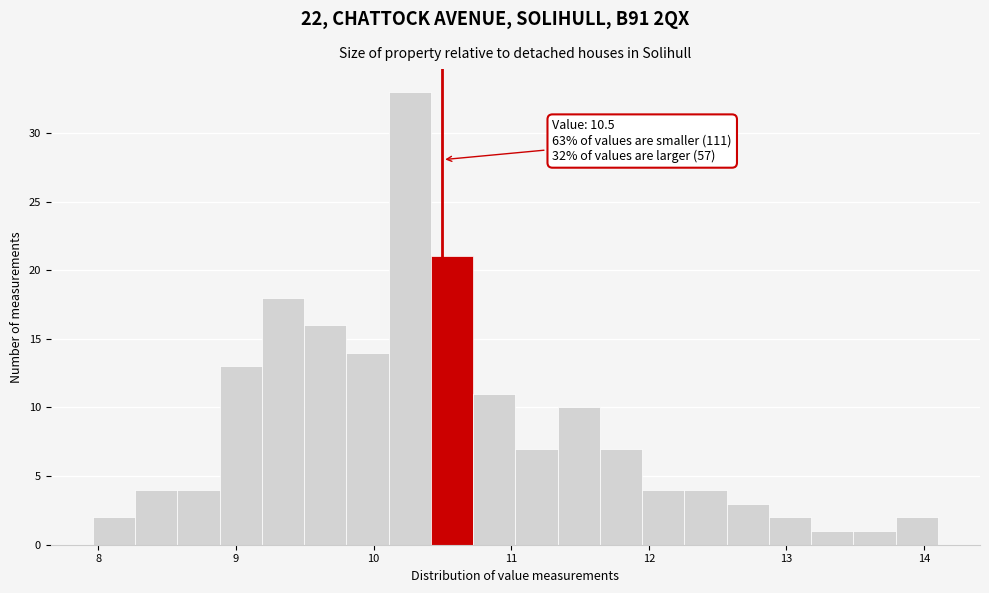

Around what value on the x-axis is the tallest bar? Give the approximate position of its centre, as read against the axis.

10.3